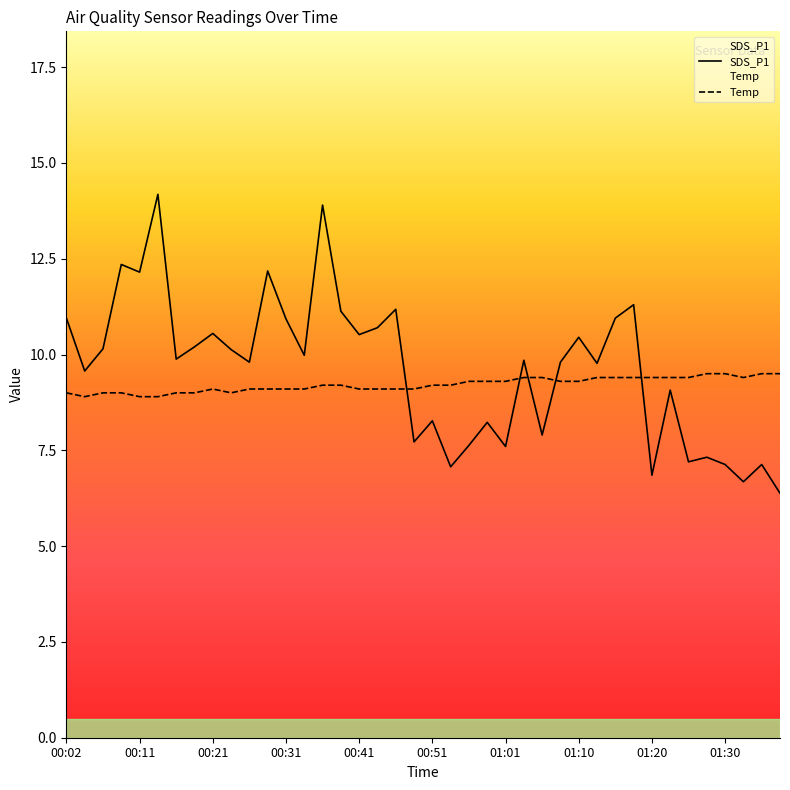

Is it true that SDS_P1 equals 8.3 at 00:51?

True